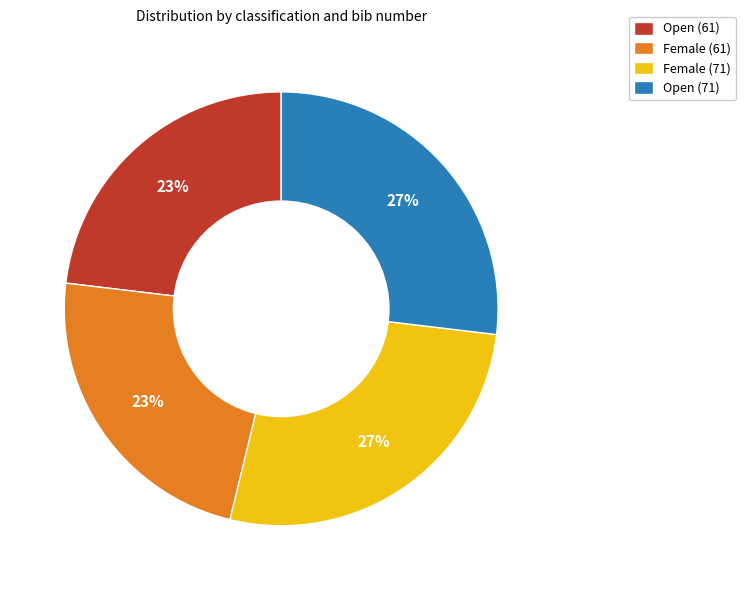

What percentage is the Open (61) slice, to the nearest percent?

23%